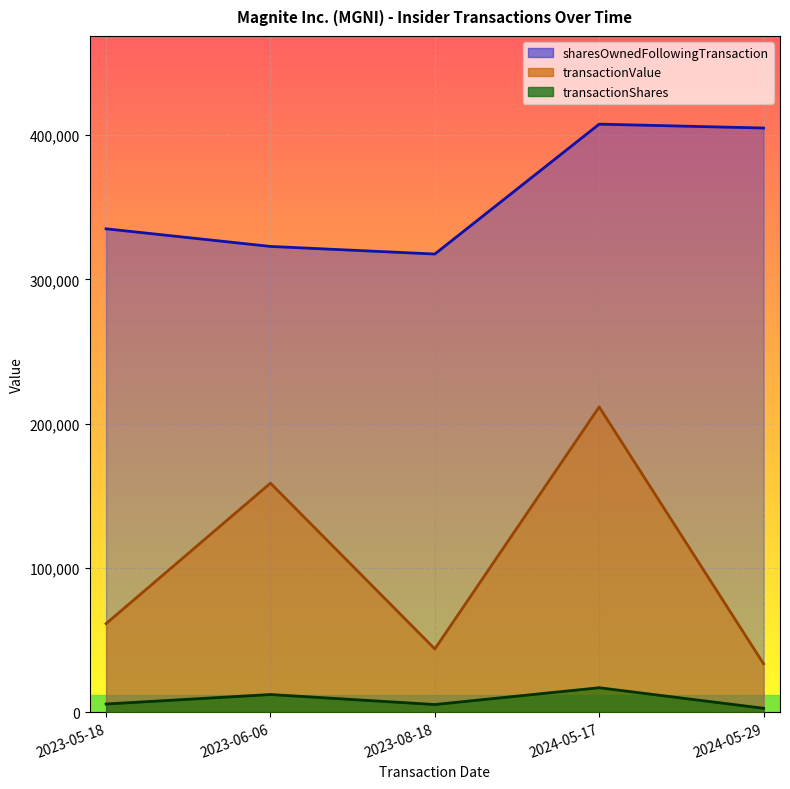

True or false: transactionValue and transactionShares intersect in this chart.

False